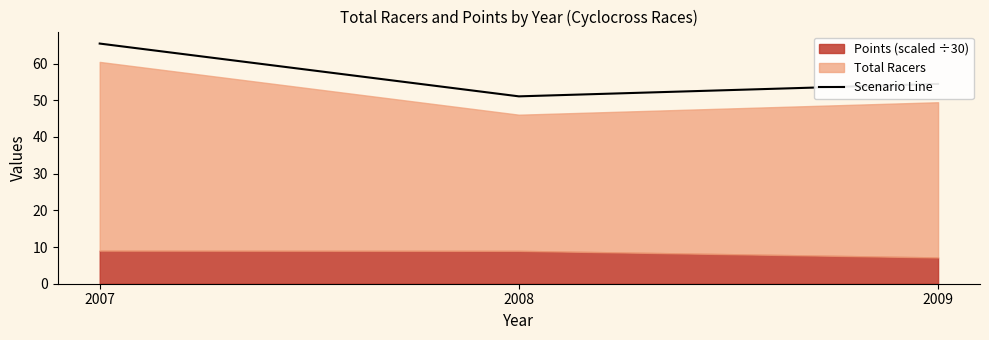

At which label does the data first exceed 54?

2007